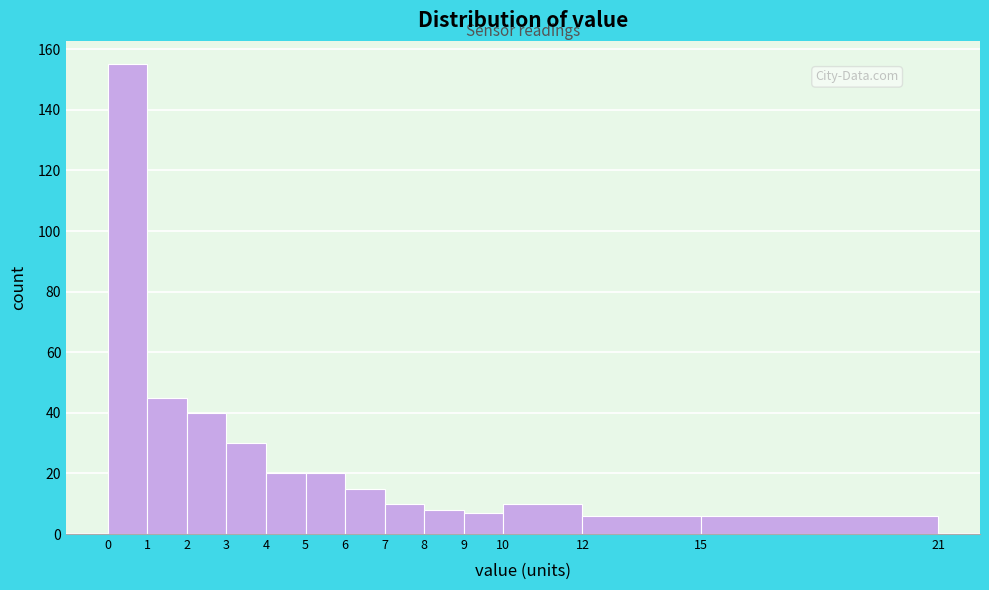

Over which range of the x-axis is the bar tallest?

0 to 1